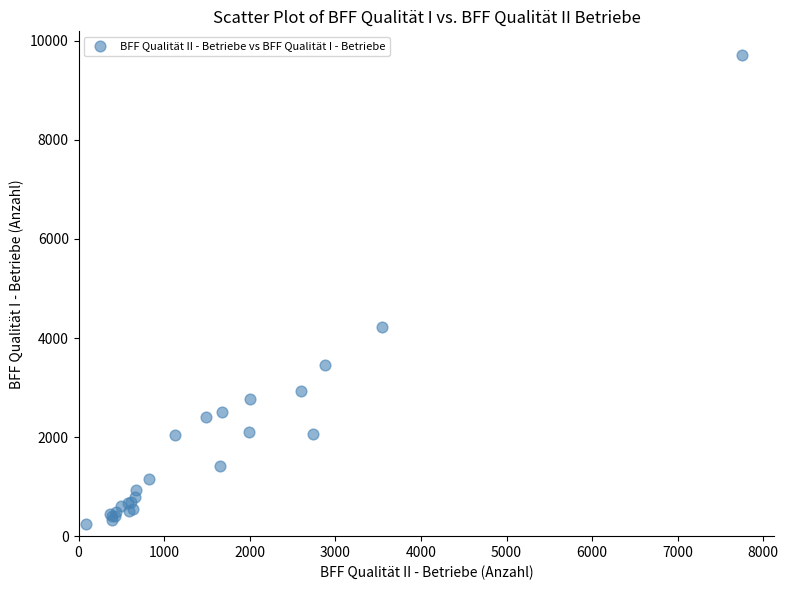

What Y value in the scatter plot is closest to 4982?

4224